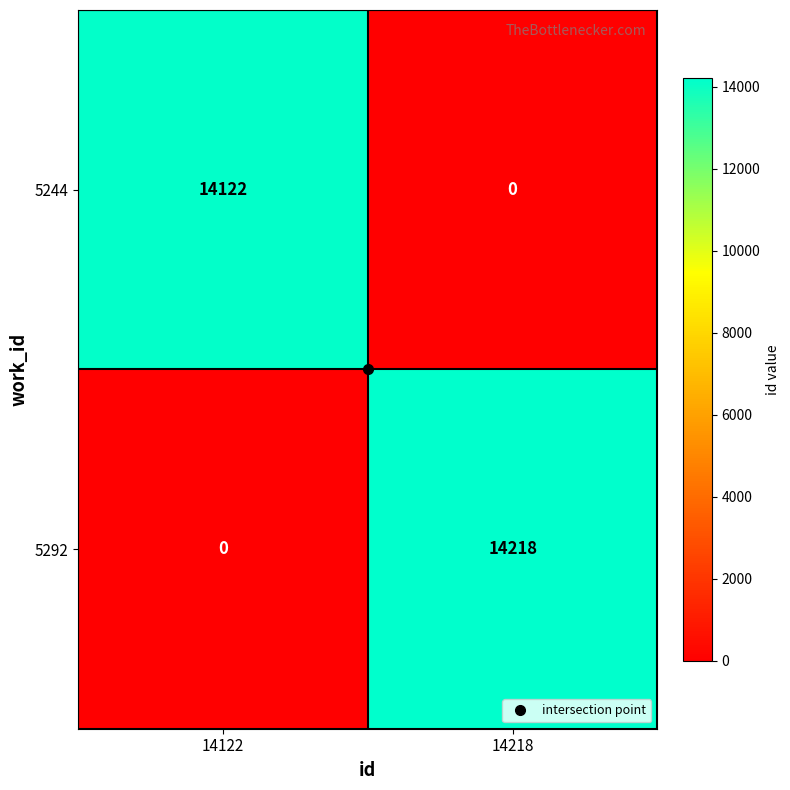

At how many categories does at least one series exceed 4998?

2